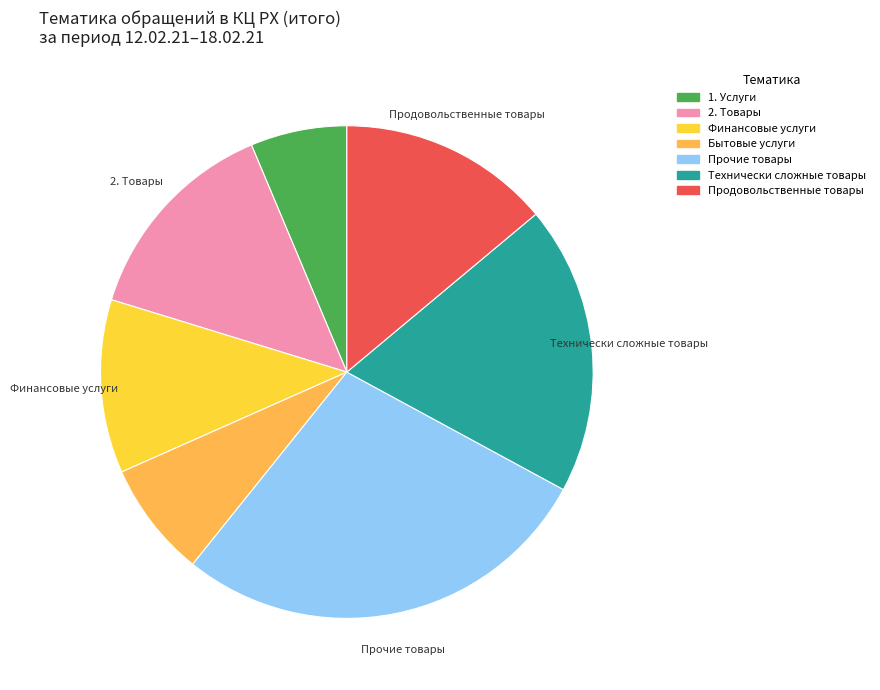

Is there a majority slice in this chart?

No